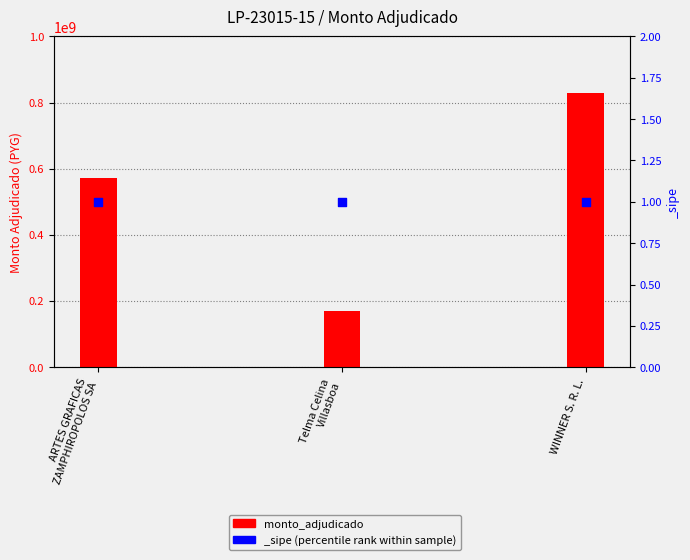

Between WINNER S. R. L. and Telma Celina
Villasboa, which is larger?

WINNER S. R. L.